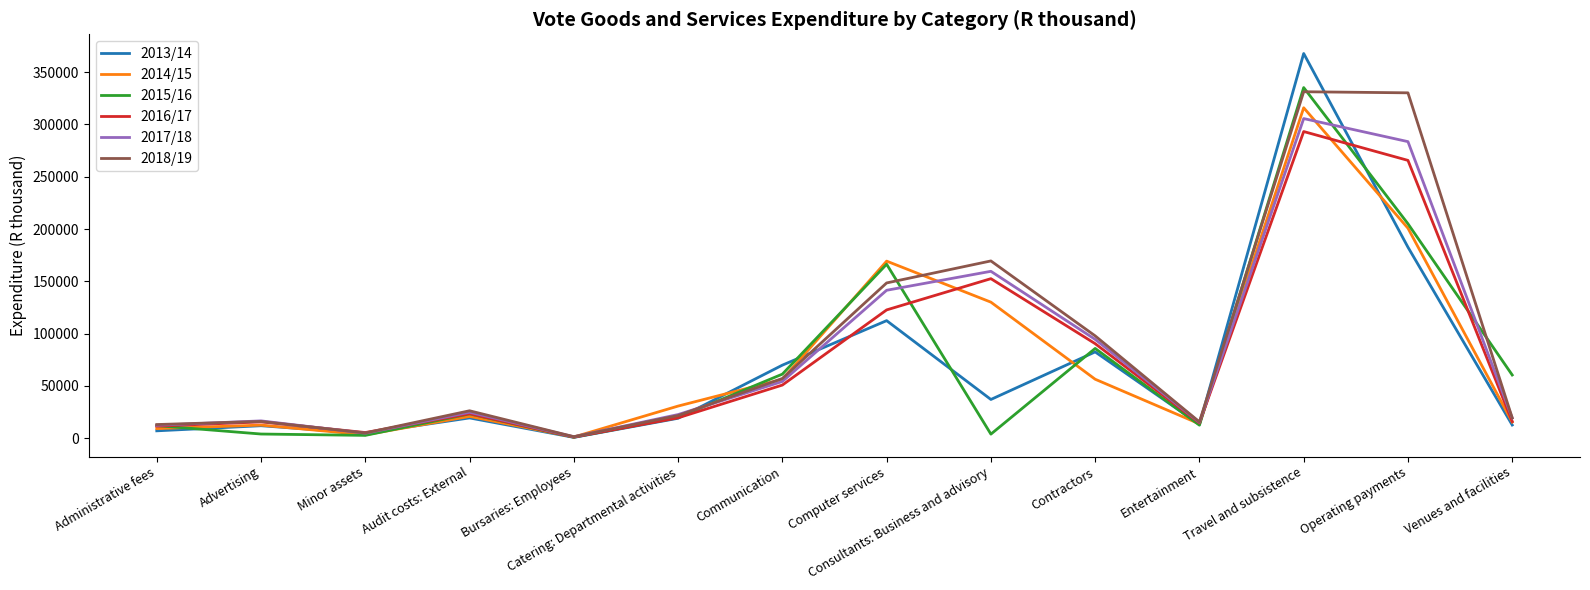

True or false: 2016/17 has more than 0 points higher than both neighbors.

True